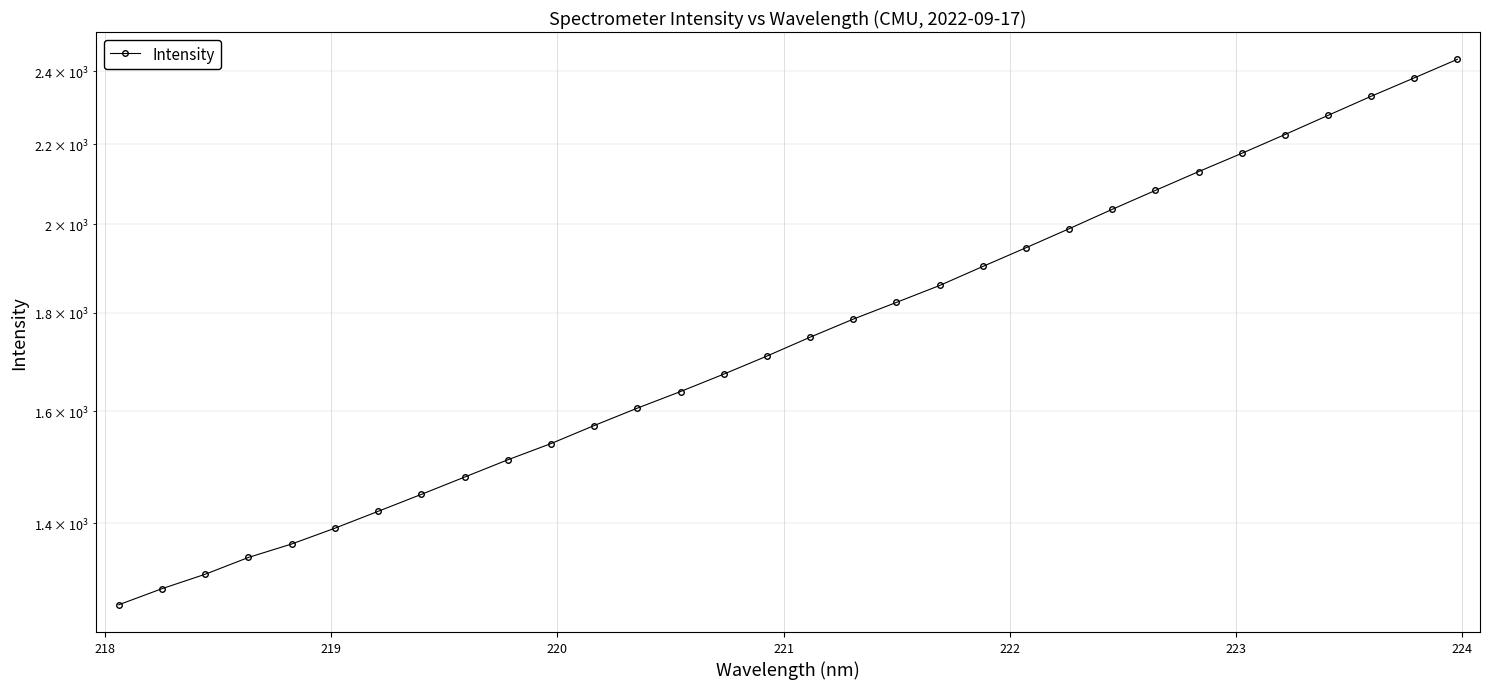

The value at 12 is 347.3. True or false?

False